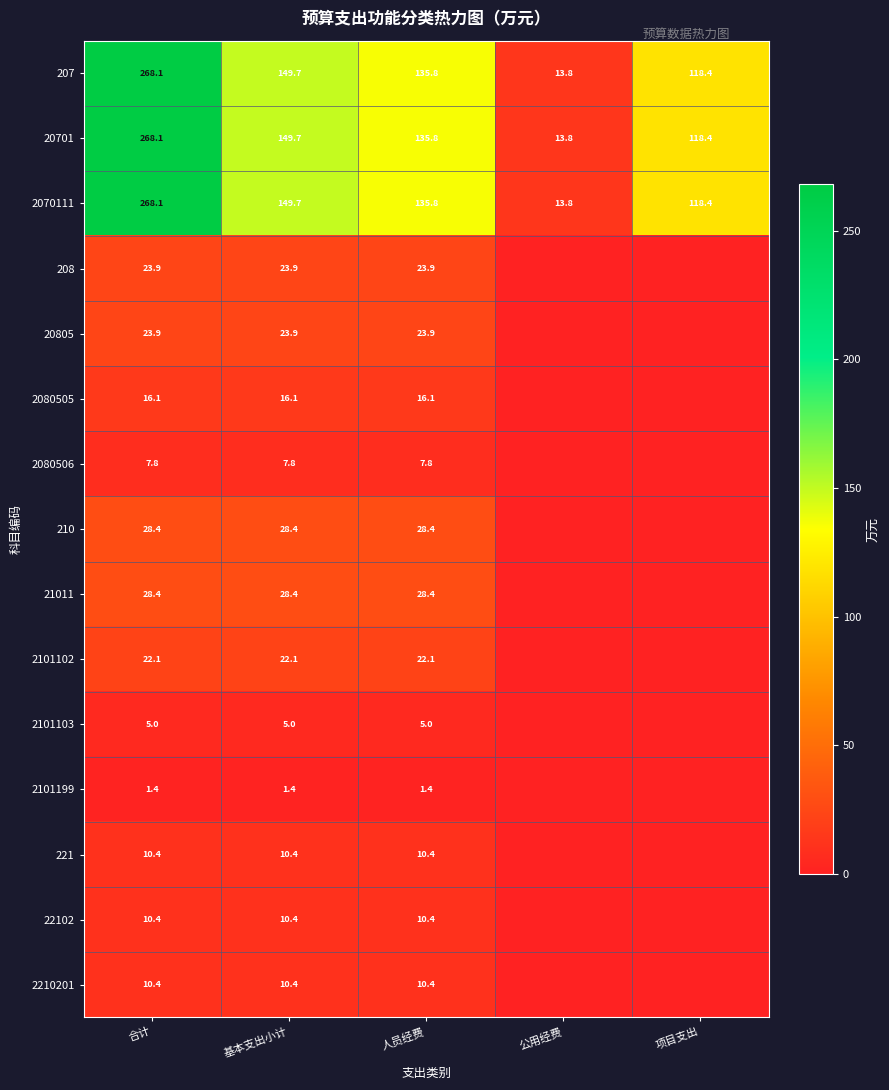

At which label is 20701 closest to 140?

人员经费